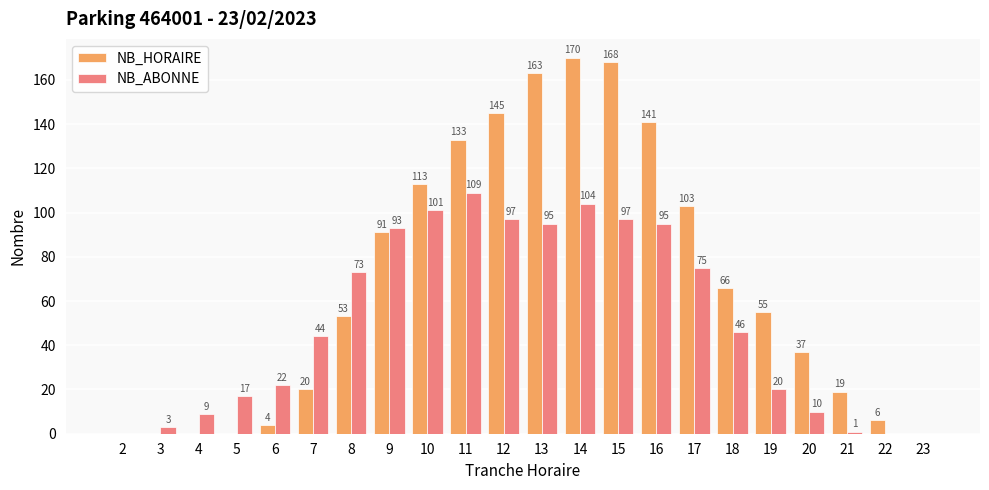

Which series changed the most between 10 and 18?

NB_ABONNE